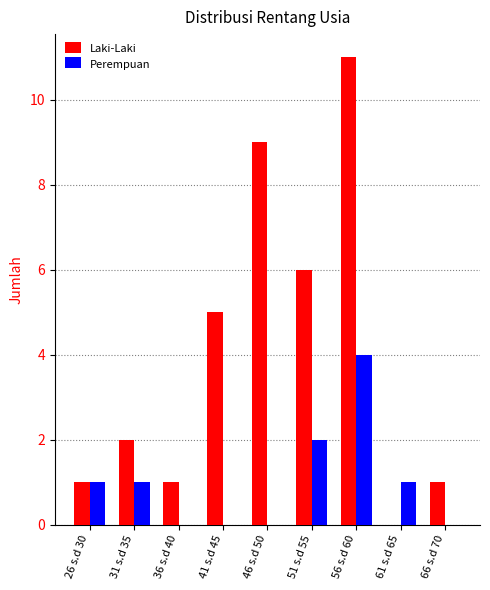

What are all the series names shown in the legend?

Laki-Laki, Perempuan